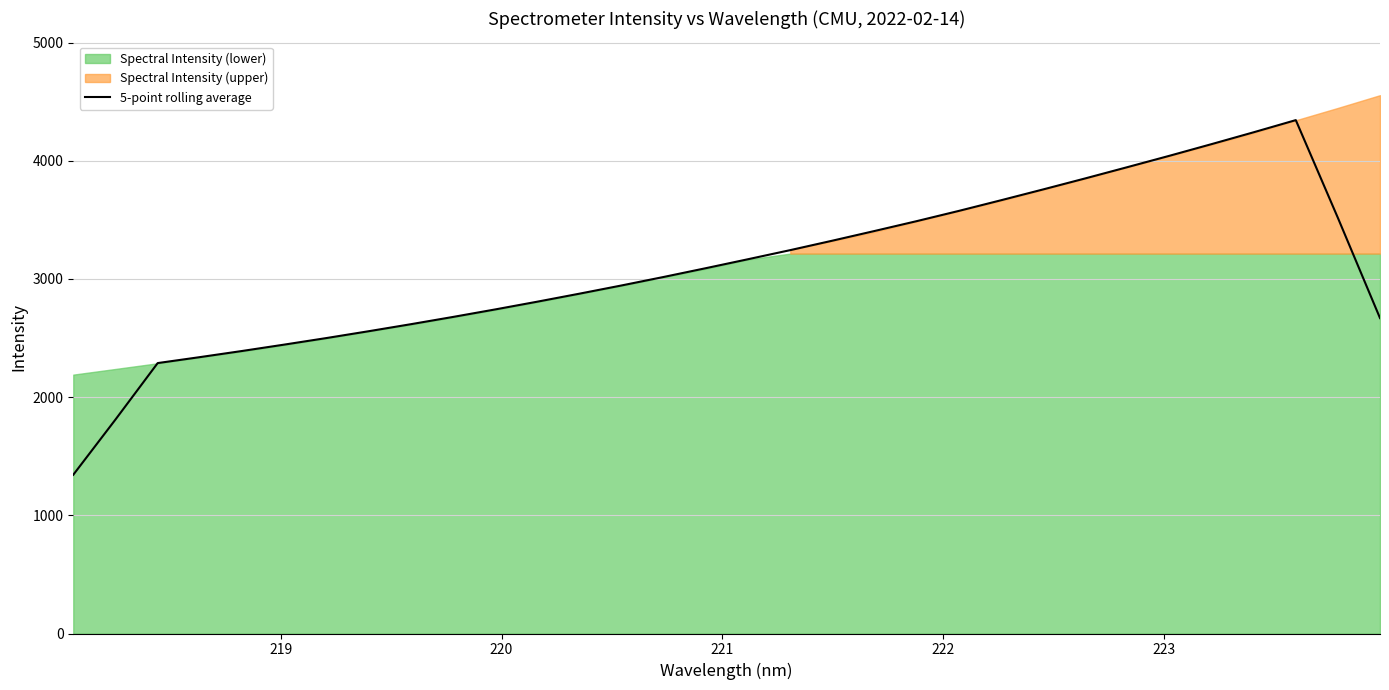

What is the lowest value of the 5-point rolling average series?

1343.1